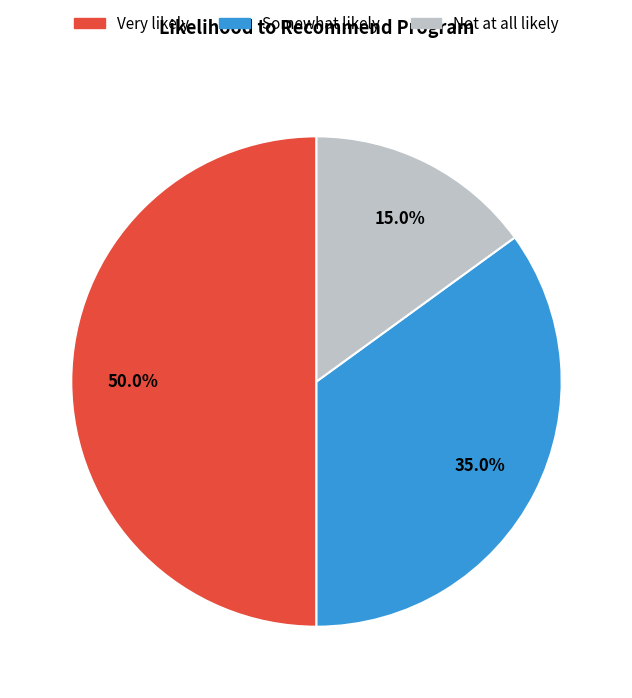

Combined, what portion of the pie is Somewhat likely and Very likely?

85.0%